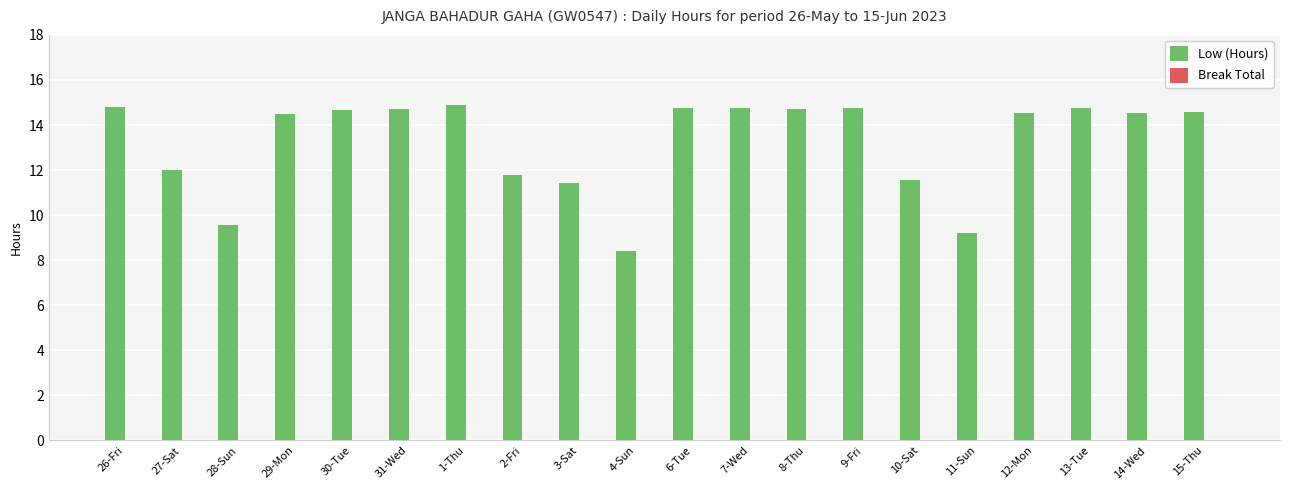

Are the bars grouped side by side (vs. stacked)?

No